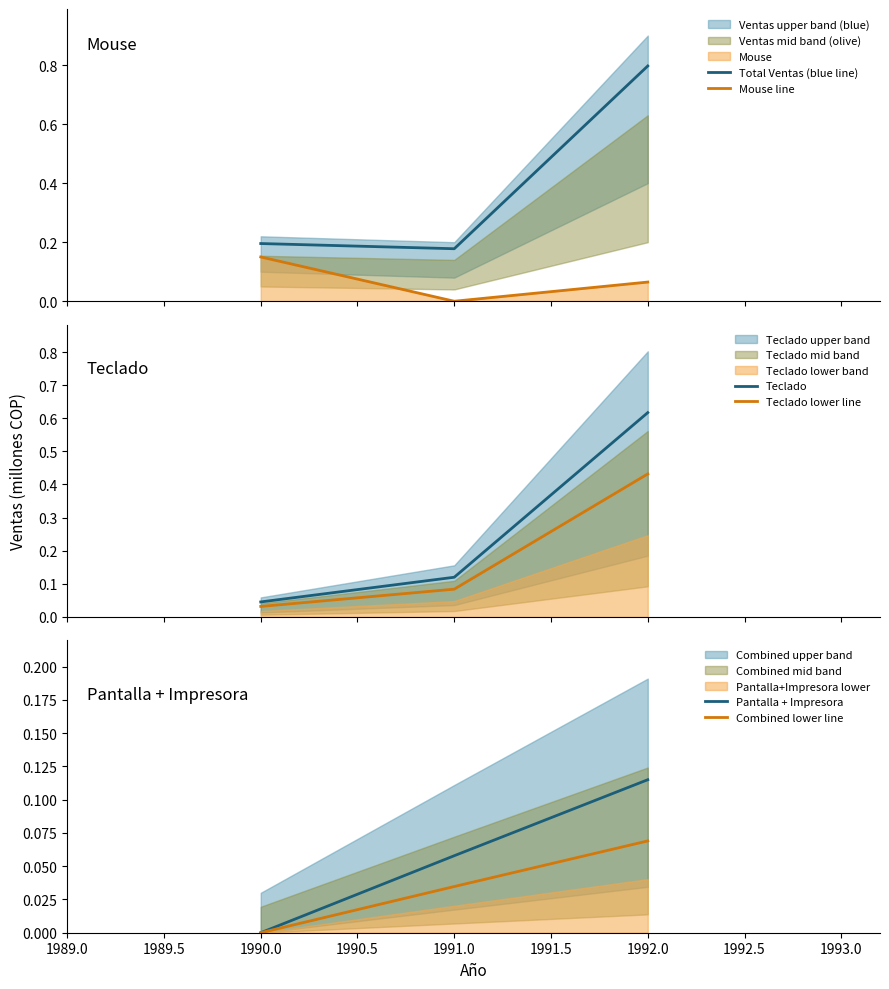

Reading left to right, extract all data points from this chart.

Total Ventas (blue line): 0.2	0.2	0.8
Mouse line: 0.1	0.0	0.1
Teclado: 0.0	0.1	0.6
Teclado lower line: 0.0	0.1	0.4
Pantalla + Impresora: 0.0	0.1	0.1
Combined lower line: 0.0	0.0	0.1